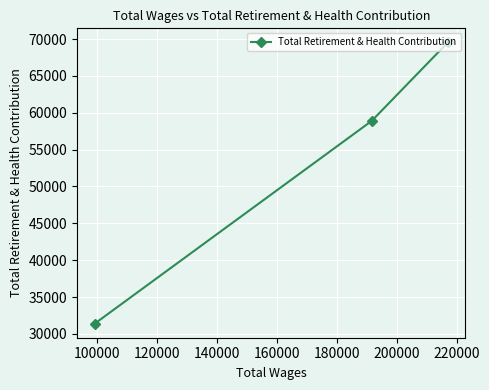

What is the sum of all values?

159843